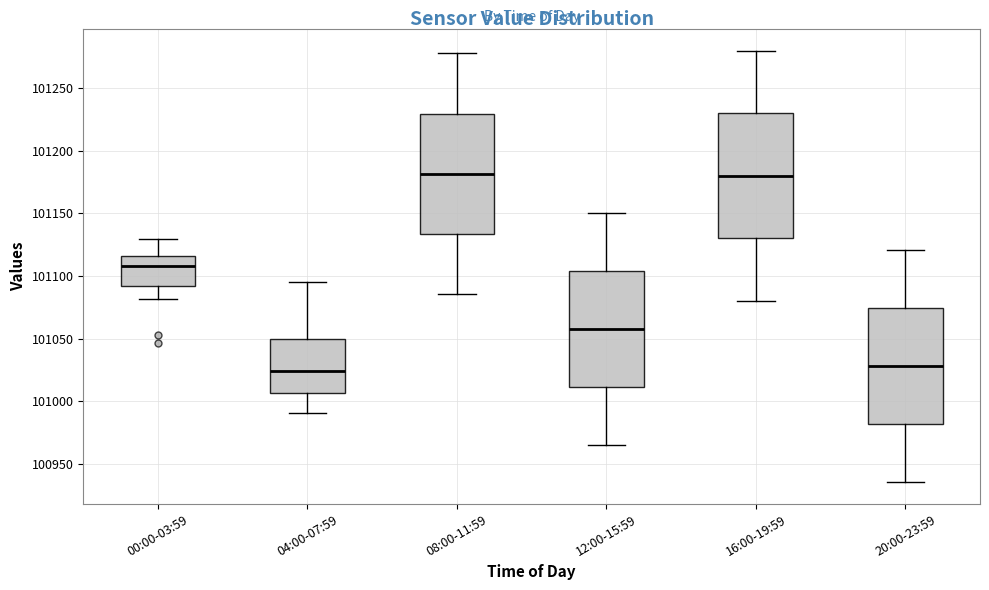

Reading left to right, transcribe this box plot: for each box, give where its median line is, the range the box spans, and where its two whiskers end, as read against the y-axis. The values are not printed on the chart, so give them approximately, as read against the axis.

00:00-03:59: median 101110, box 101090 to 101115, whiskers 101080 to 101130
04:00-07:59: median 101025, box 101005 to 101050, whiskers 100990 to 101095
08:00-11:59: median 101180, box 101135 to 101230, whiskers 101085 to 101280
12:00-15:59: median 101060, box 101010 to 101105, whiskers 100965 to 101150
16:00-19:59: median 101180, box 101130 to 101230, whiskers 101080 to 101280
20:00-23:59: median 101030, box 100980 to 101075, whiskers 100935 to 101120